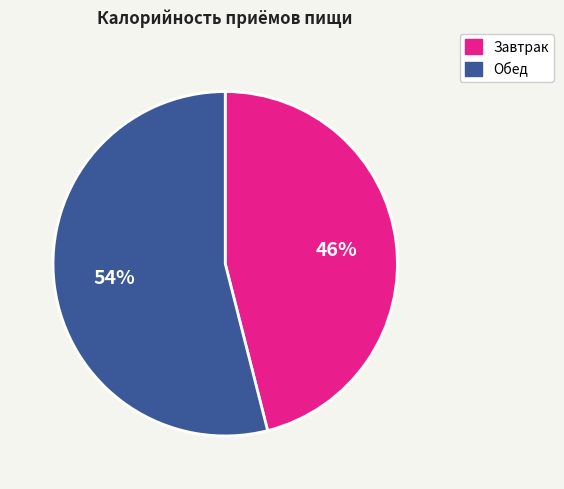

To the nearest percent, what is the average slice percentage?

50%